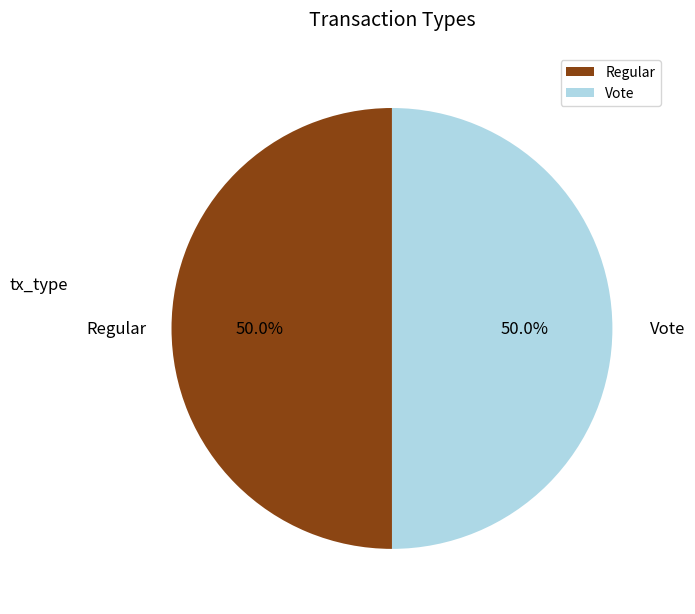

What portion of the pie excludes Regular?

50.0%